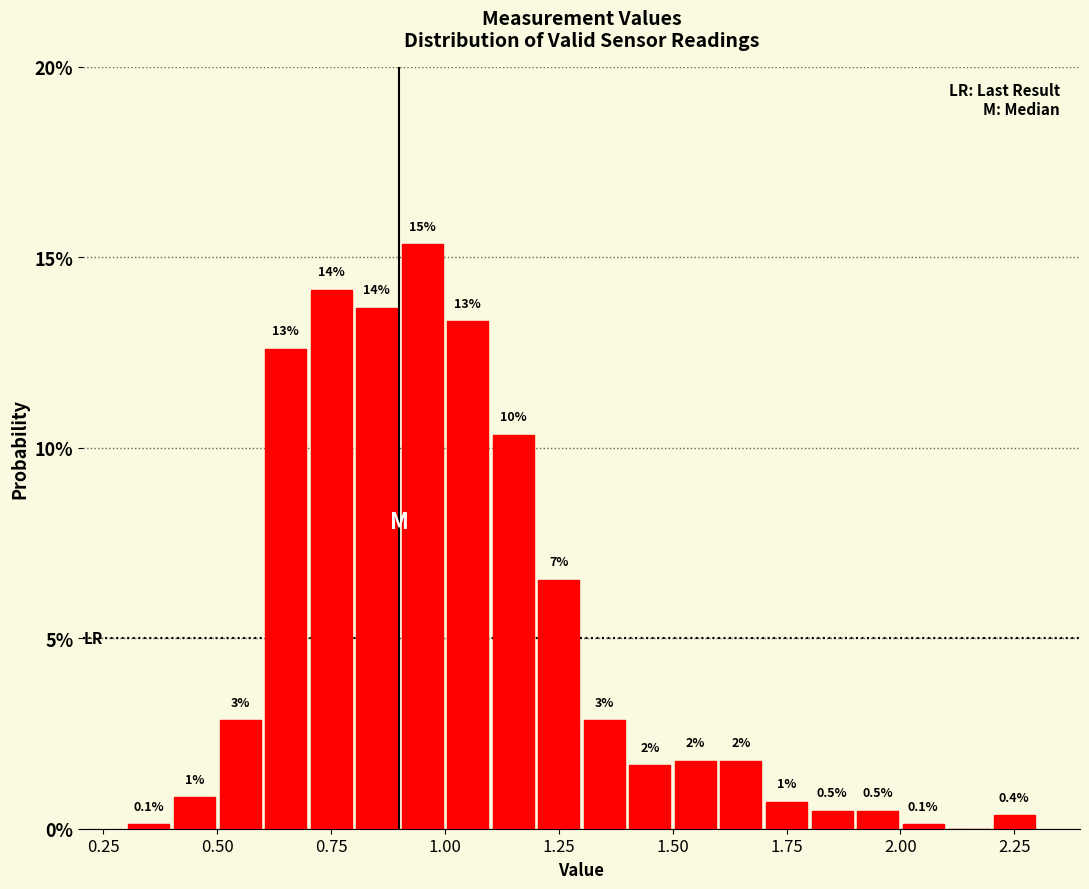

Read against the x-axis, roughly where is the centre of the tallest bar?

0.95